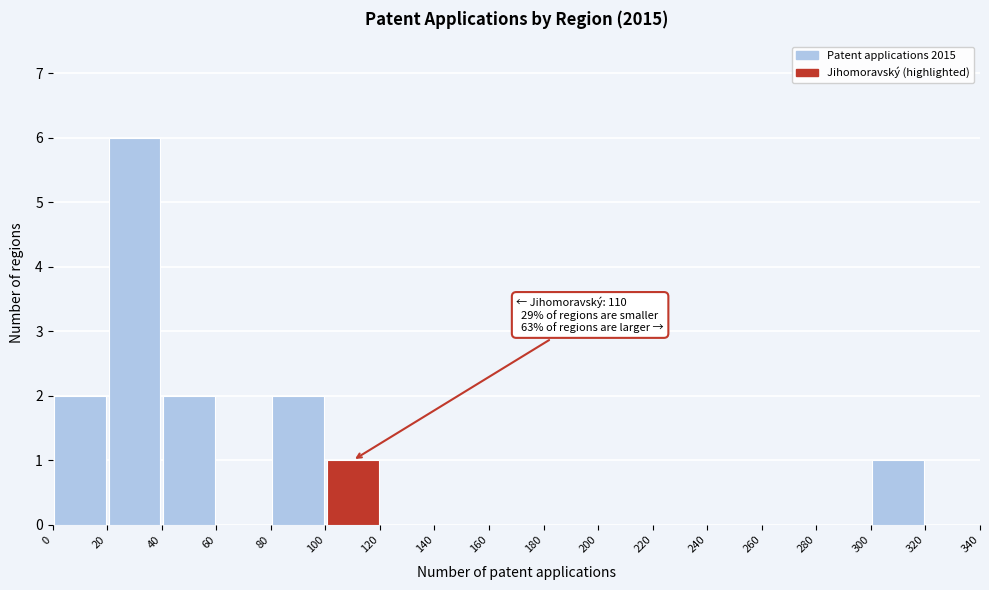

Which range on the x-axis has the tallest bar?

20 to 40